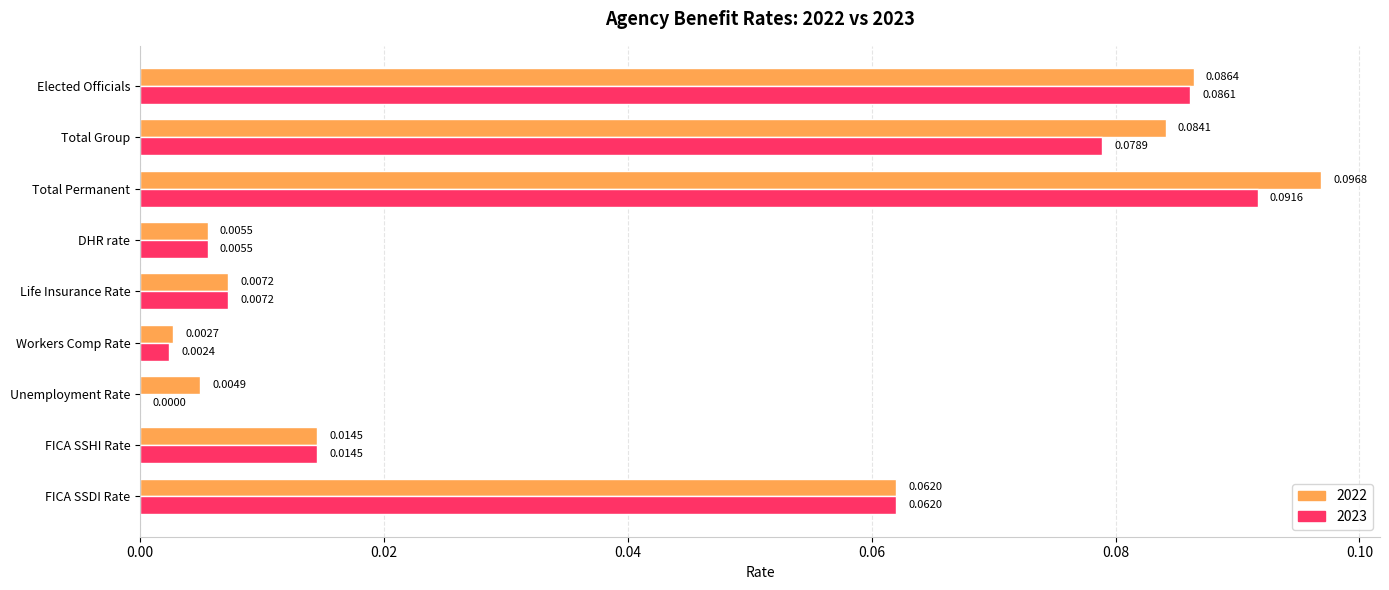

What is the sum of all 2022 values?

0.4